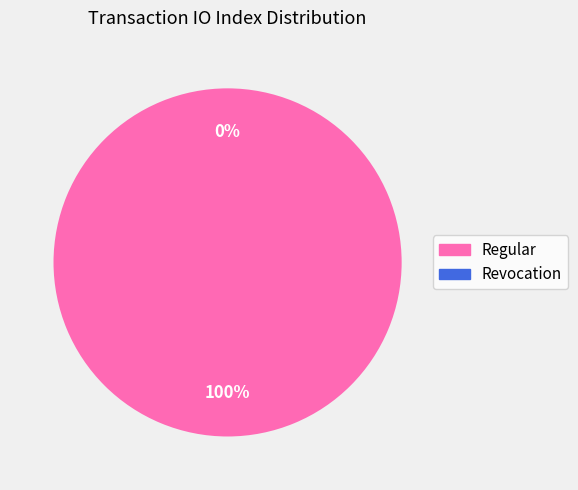

Rank the categories by value from lowest to highest.

Revocation (io_index=0), Regular (io_index=107)